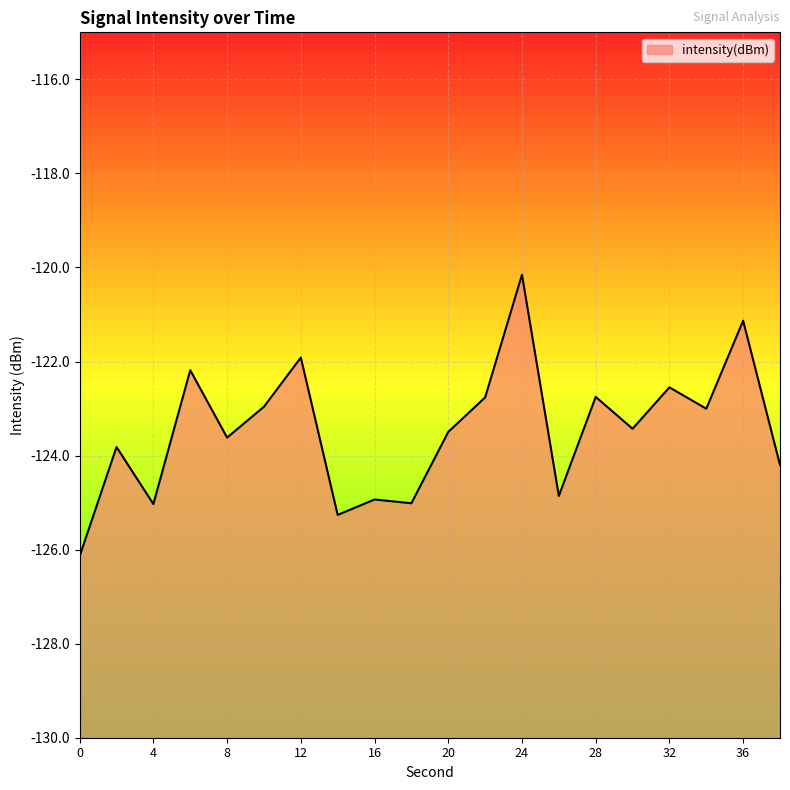

What is the sum of all values?

-2469.2